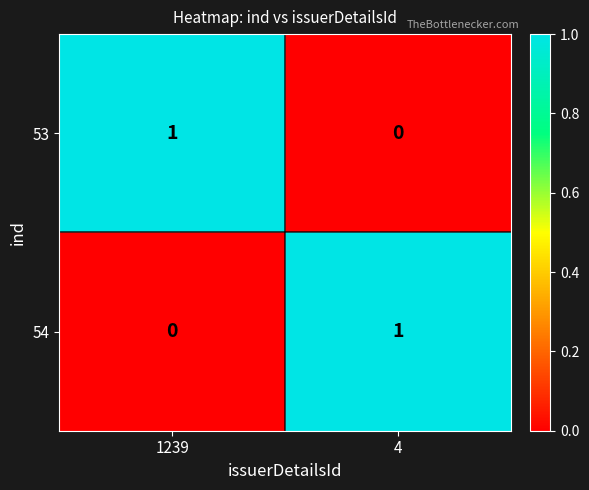

Count the number of categories in the chart.

2